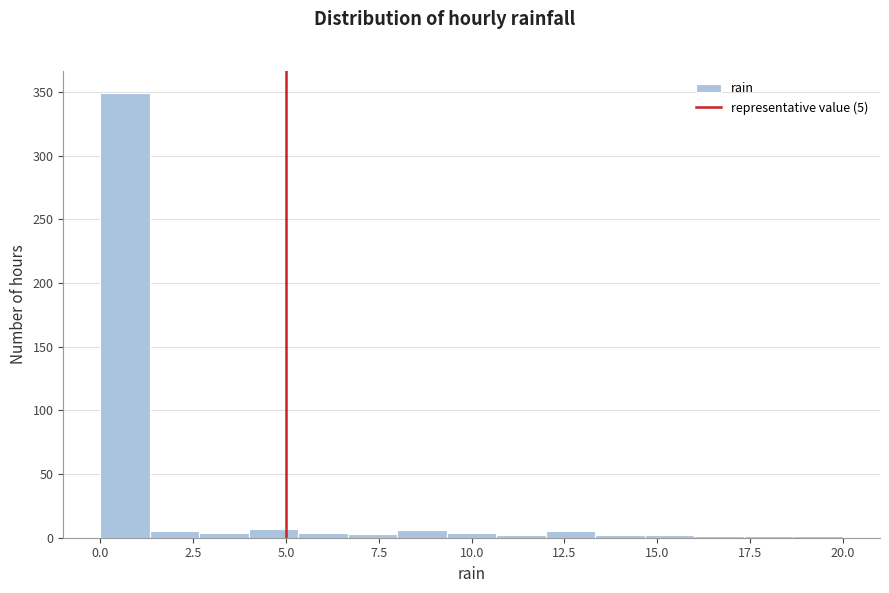

Read against the x-axis, roughly where is the centre of the tallest bar?

0.5